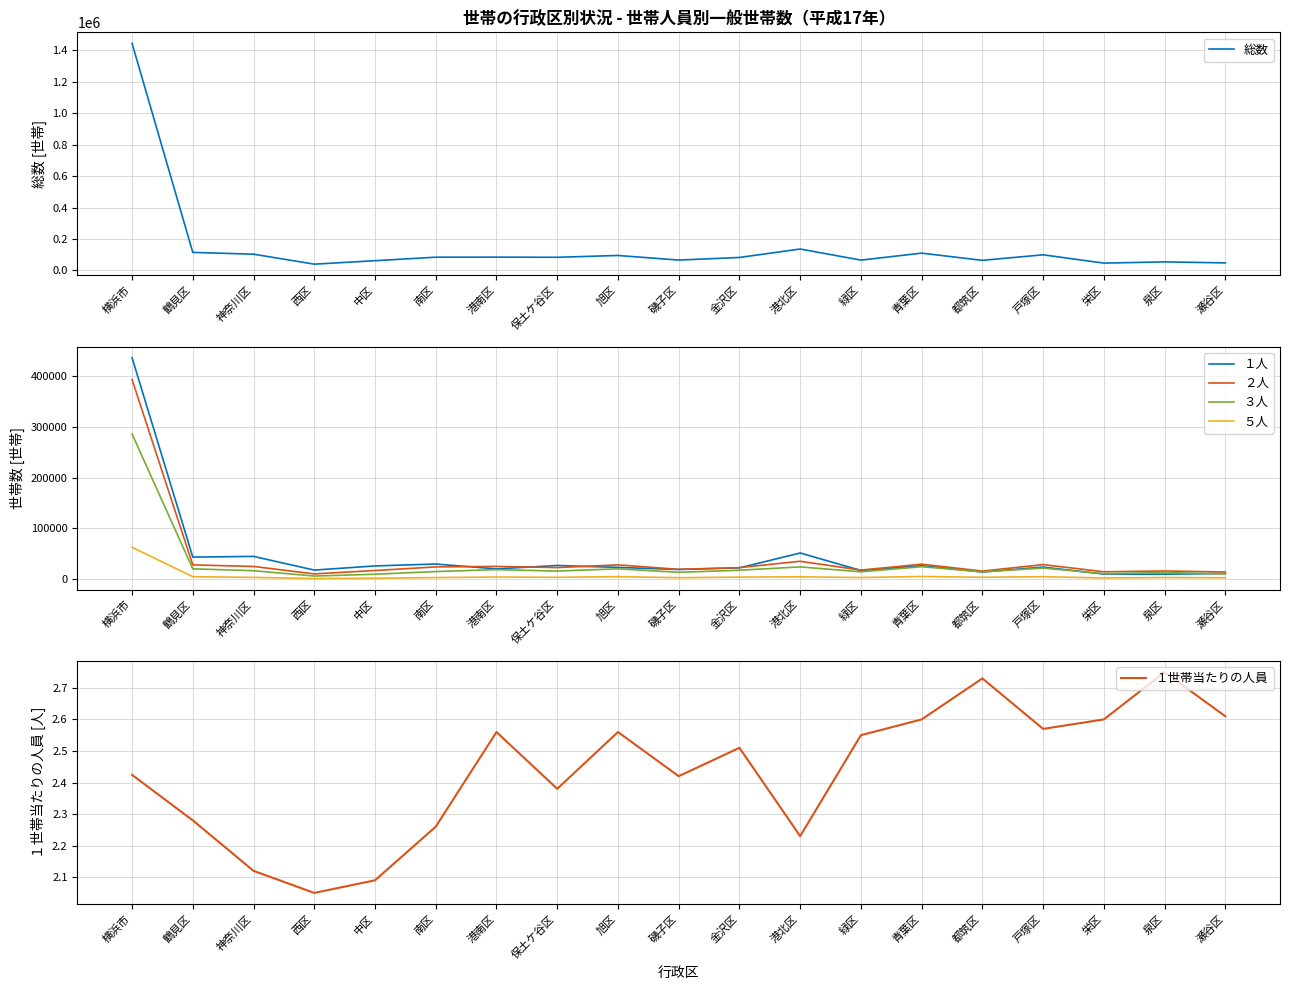

What position from the left is 青葉区?

14